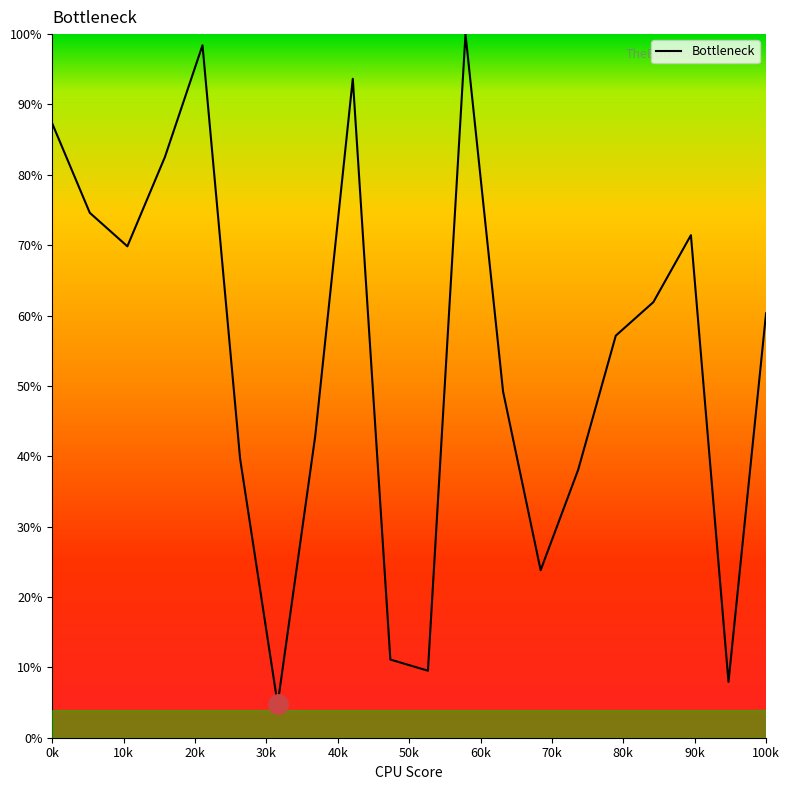

What is the minimum value shown in the chart?

4.8